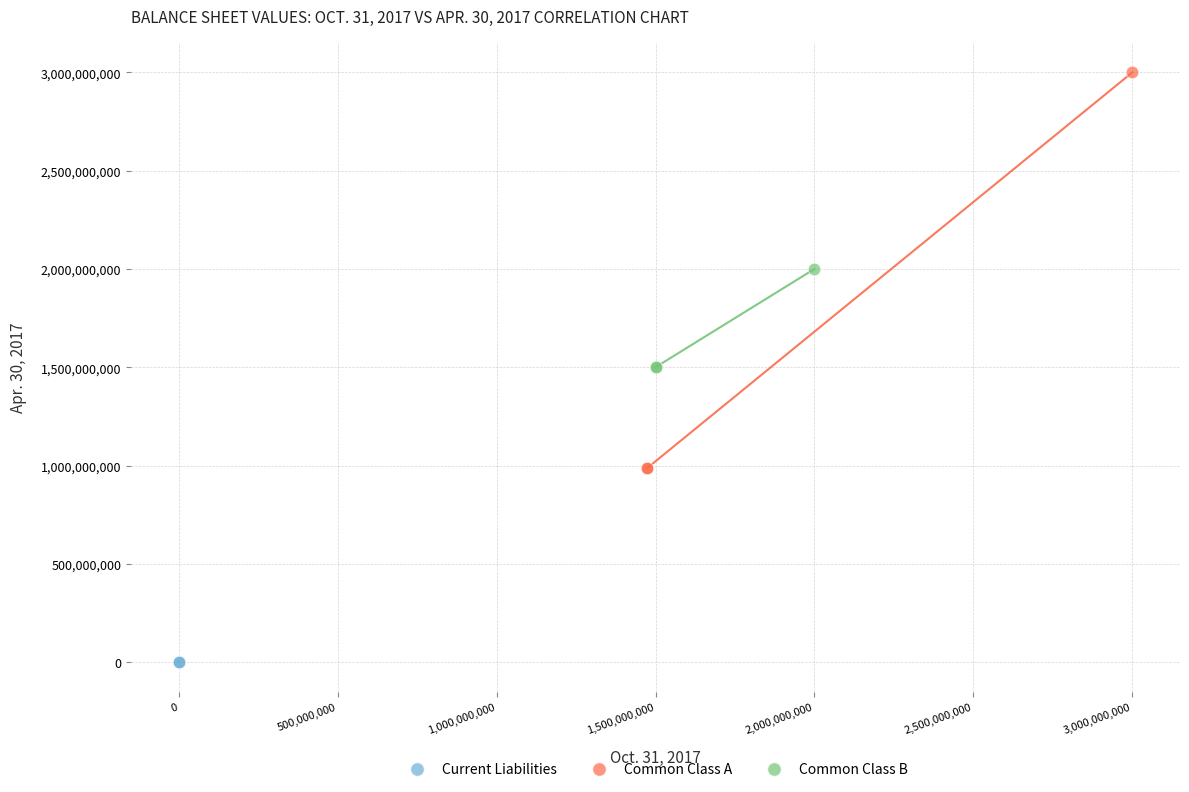

What are all the series names shown in the legend?

Current Liabilities, Common Class A, Common Class B